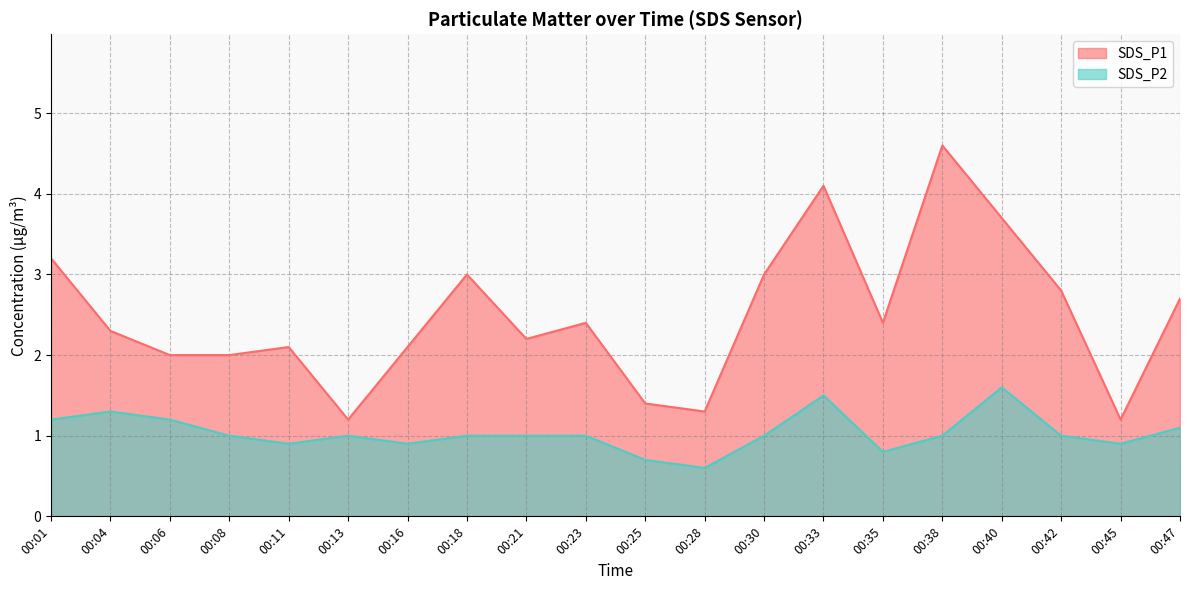

Which series has the largest total across all categories?

SDS_P1